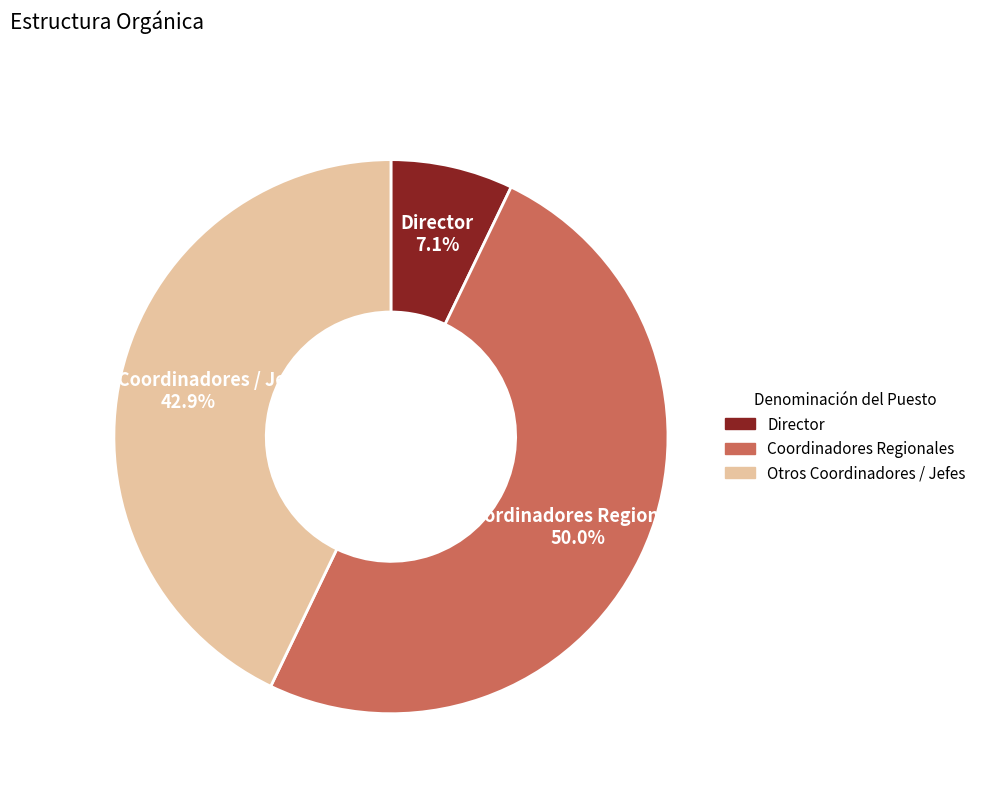

Which slice is the smallest?

Director